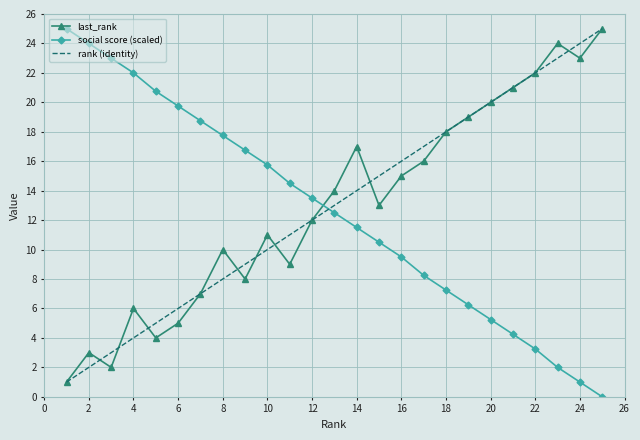

What is the maximum value for rank (identity)?

25.0